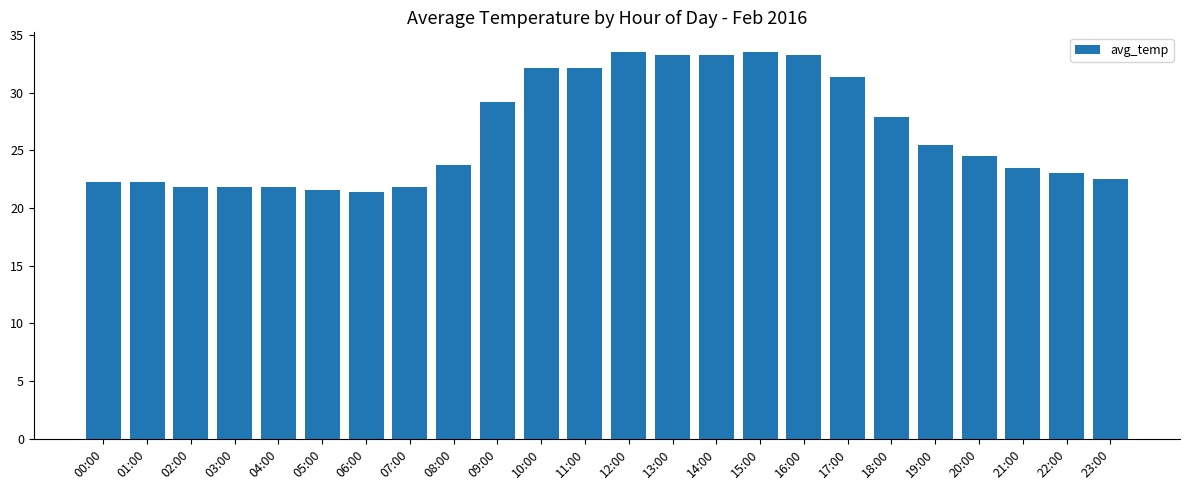

How many categories are shown in the chart?

24